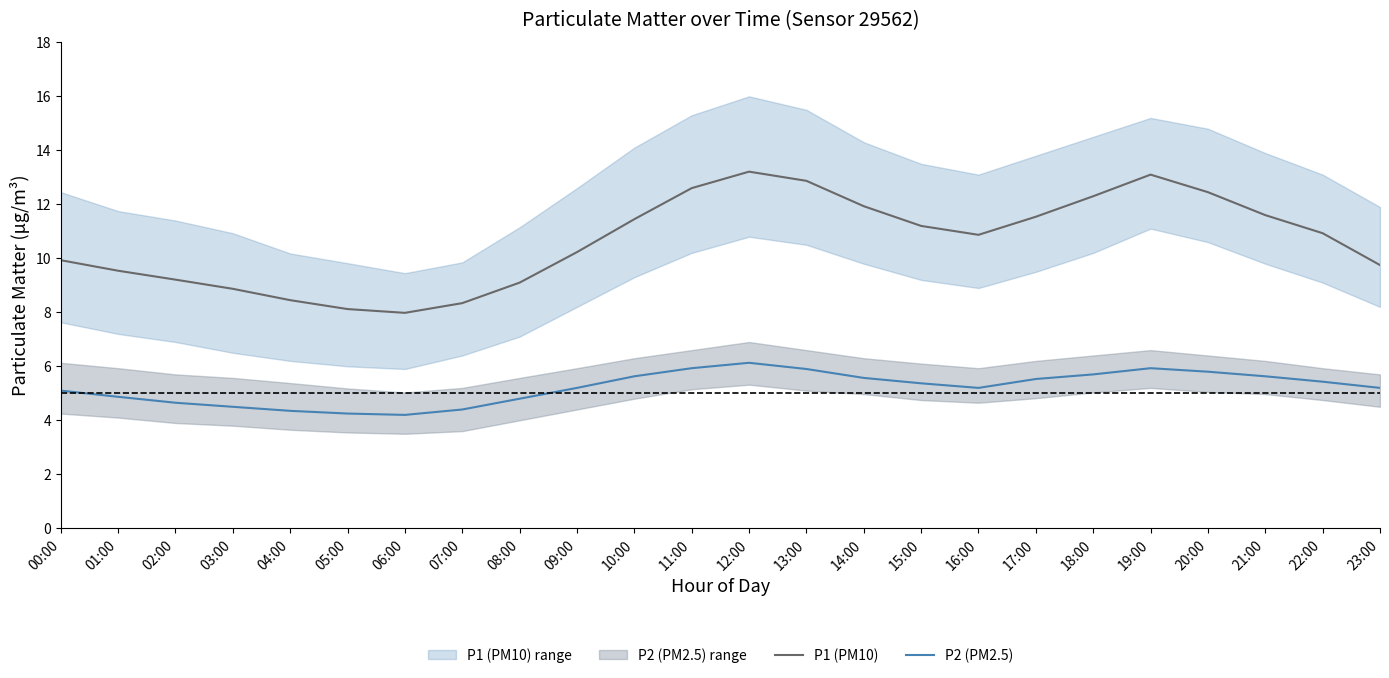

The value of P2 (PM2.5) at 20:00 is 5.8. True or false?

True